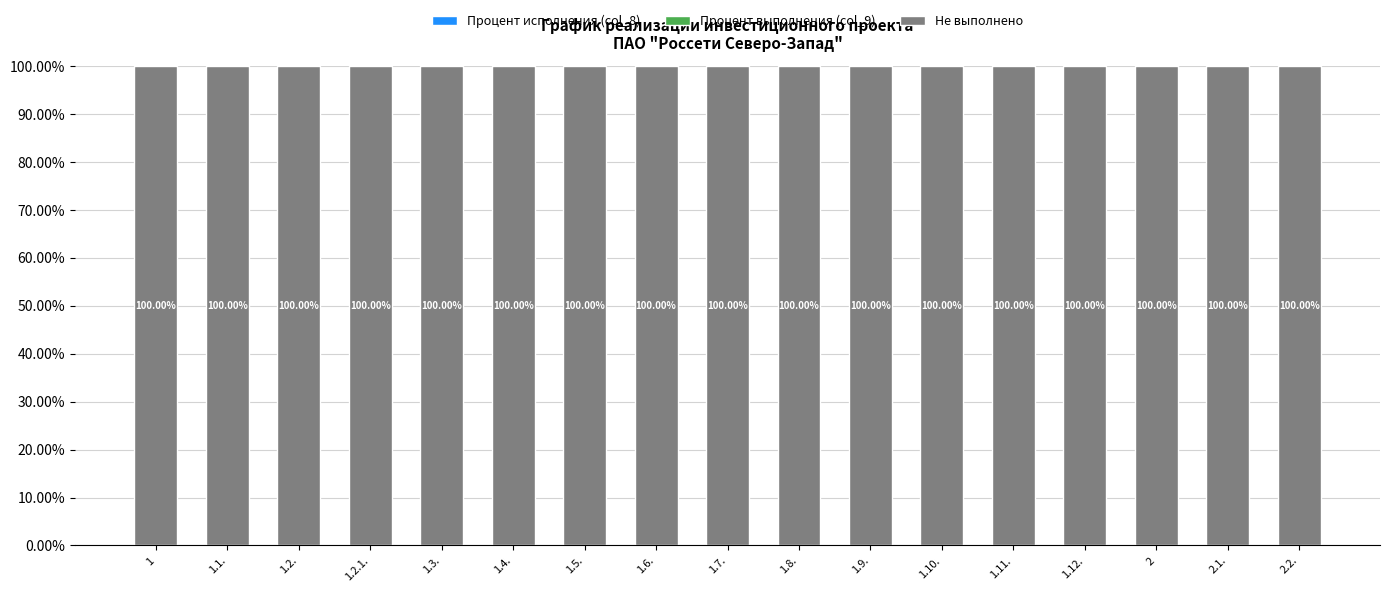

How many bars are there in each group?

3